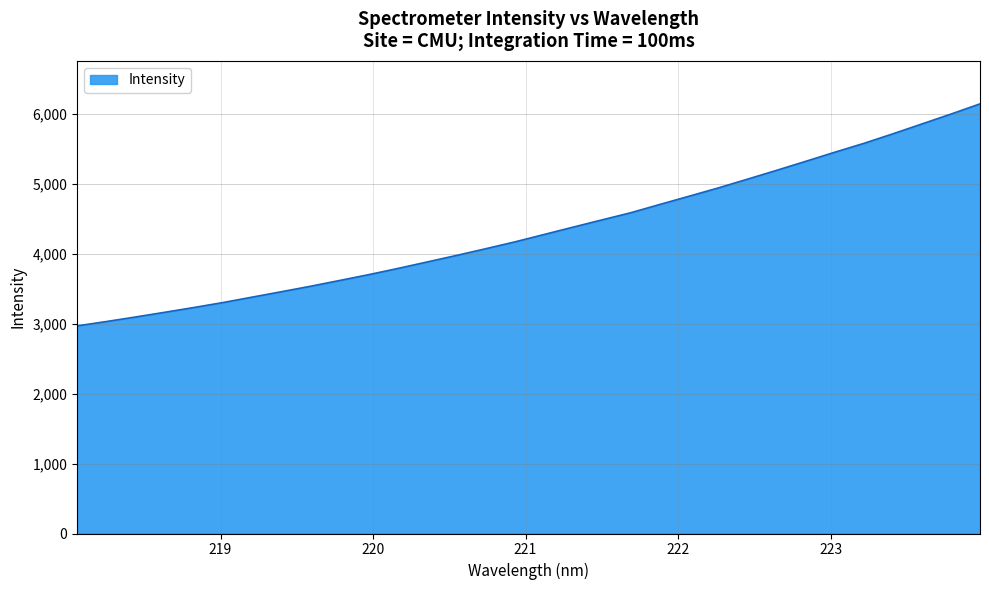

What is the smallest value displayed?

2968.7